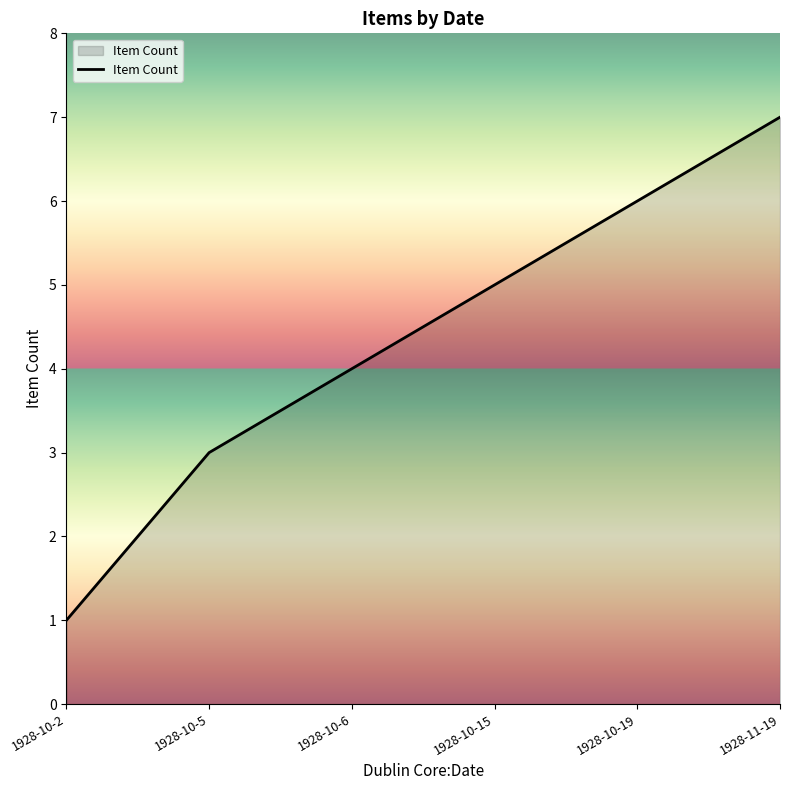

Reading right to left, transcribe all the data shown in this chart.

1928-11-19=7	1928-10-19=6	1928-10-15=5	1928-10-6=4	1928-10-5=3	1928-10-2=1